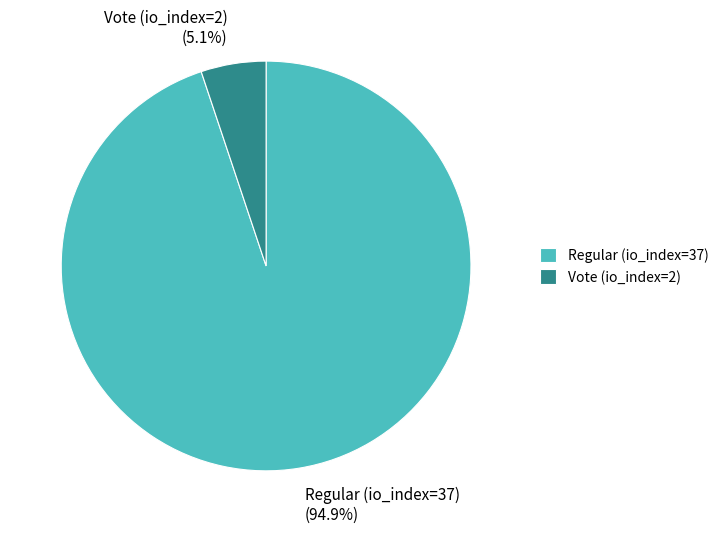

What percentage is the Vote (io_index=2) slice, to the nearest percent?

5%